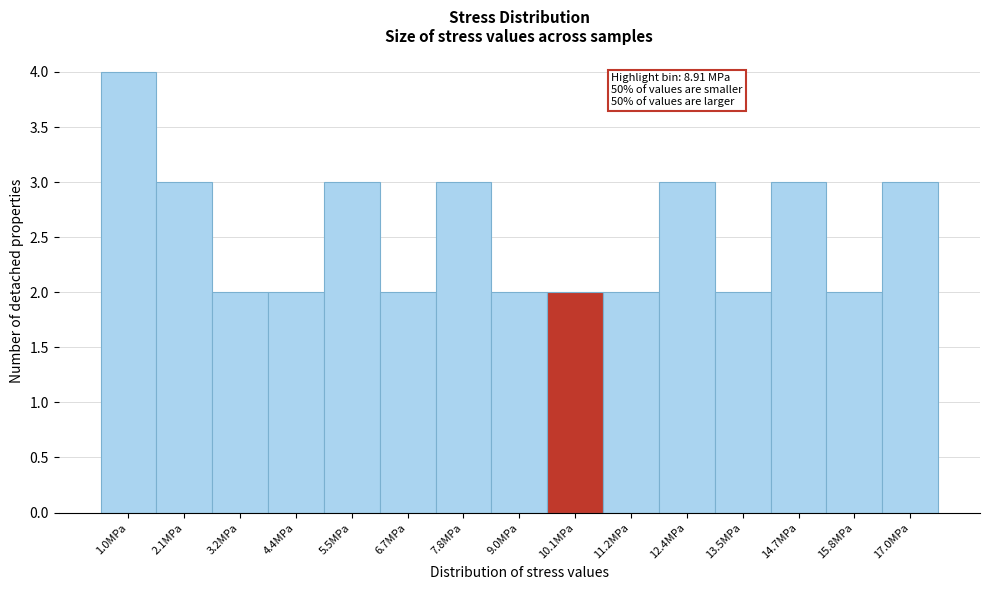

Reading left to right, transcribe all the data shown in this chart.

4	3	2	2	3	2	3	2	2	2	3	2	3	2	3